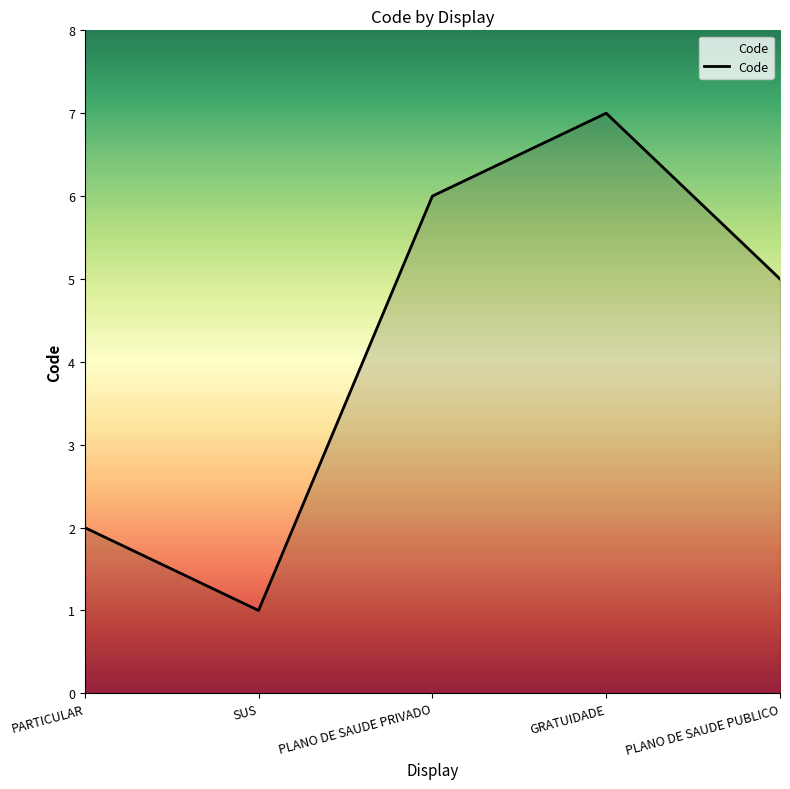

True or false: the data has more than 0 interior local peaks.

True